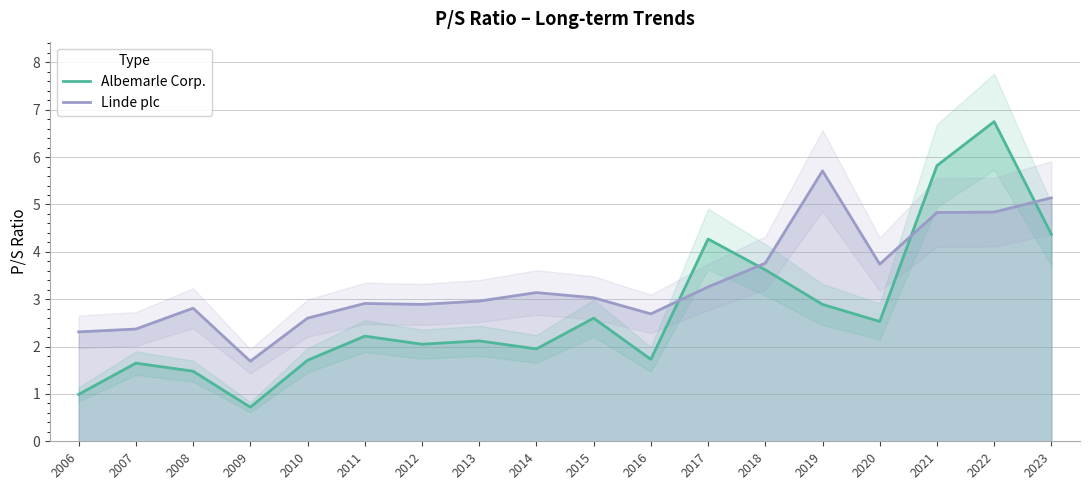

The Albemarle Corp. series shows 3.6 at 2018. True or false?

True